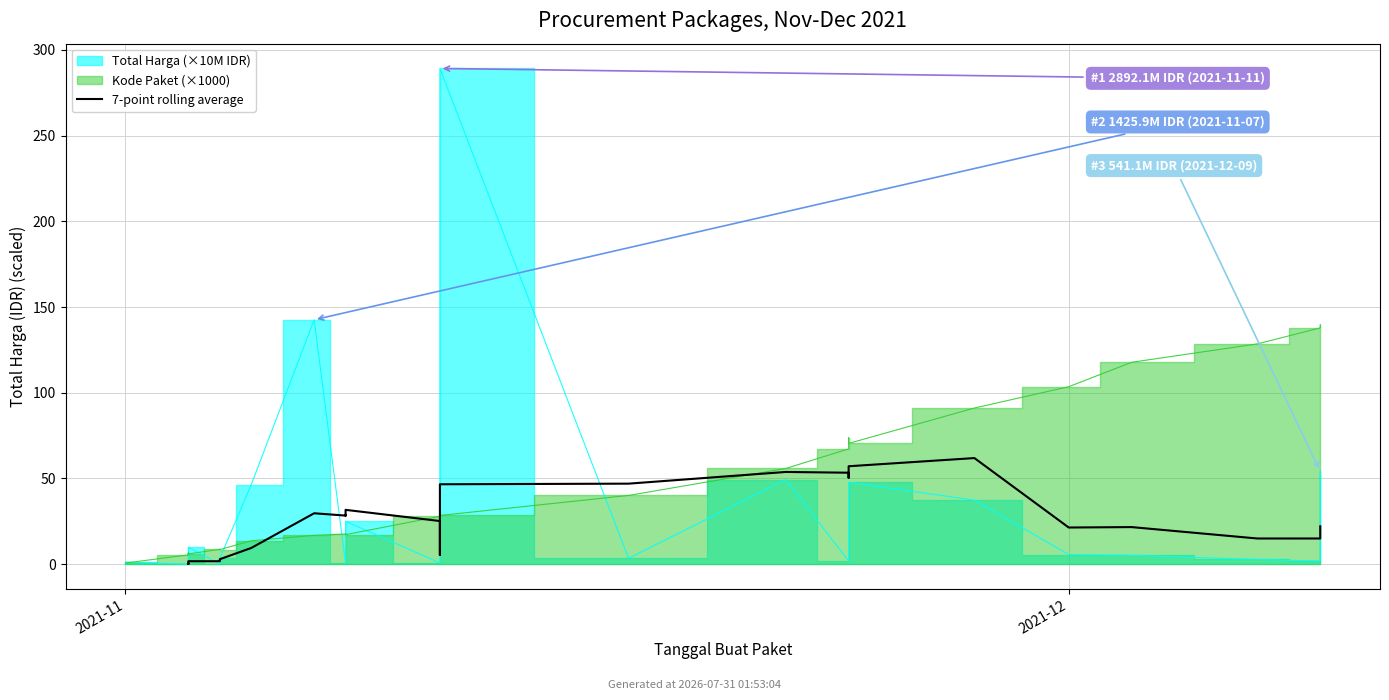

The chart shows a value of 5.4 at 16. True or false?

True